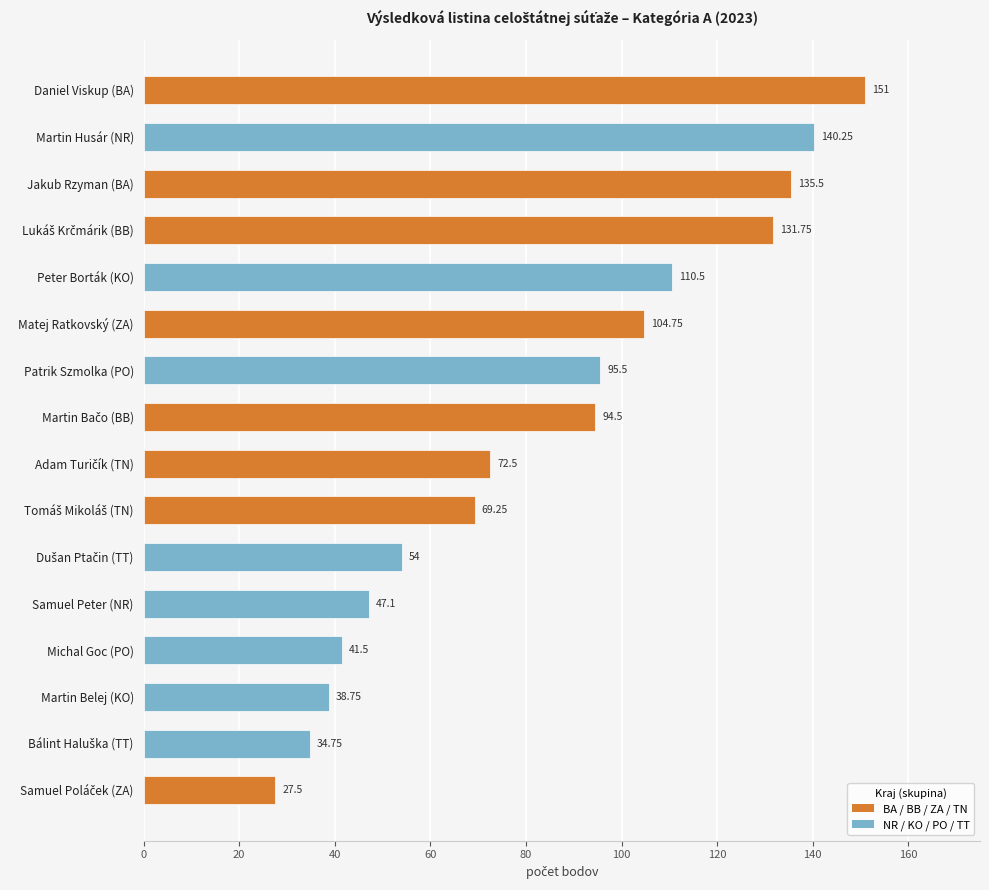

What is the label of the 10th bar from the bottom?

Patrik Szmolka (PO)